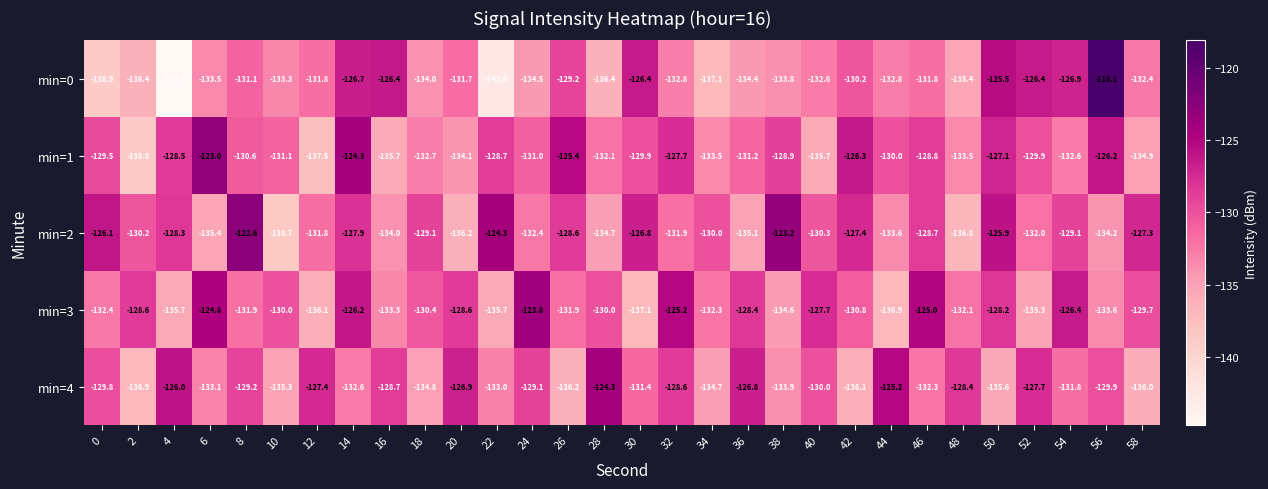

What is the sum of all min=3 values?

-3922.7